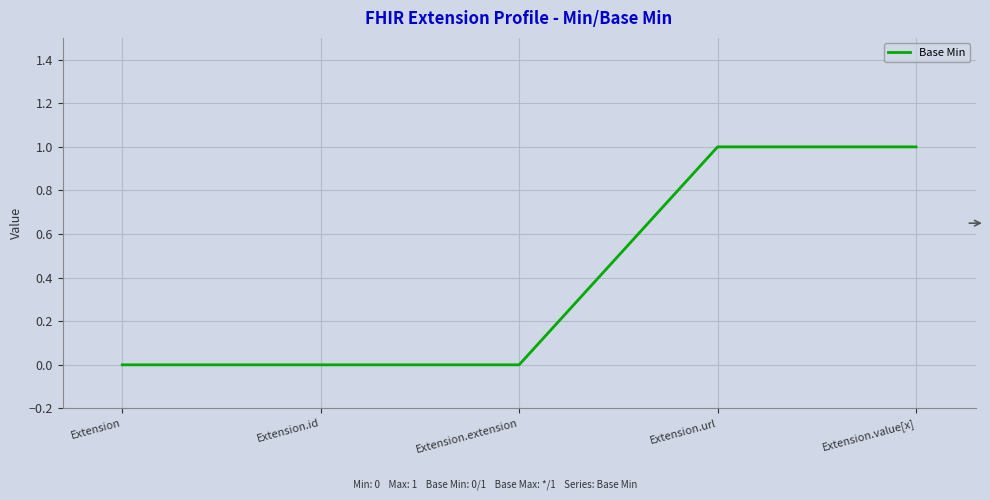

Does the chart have visible grid lines?

Yes